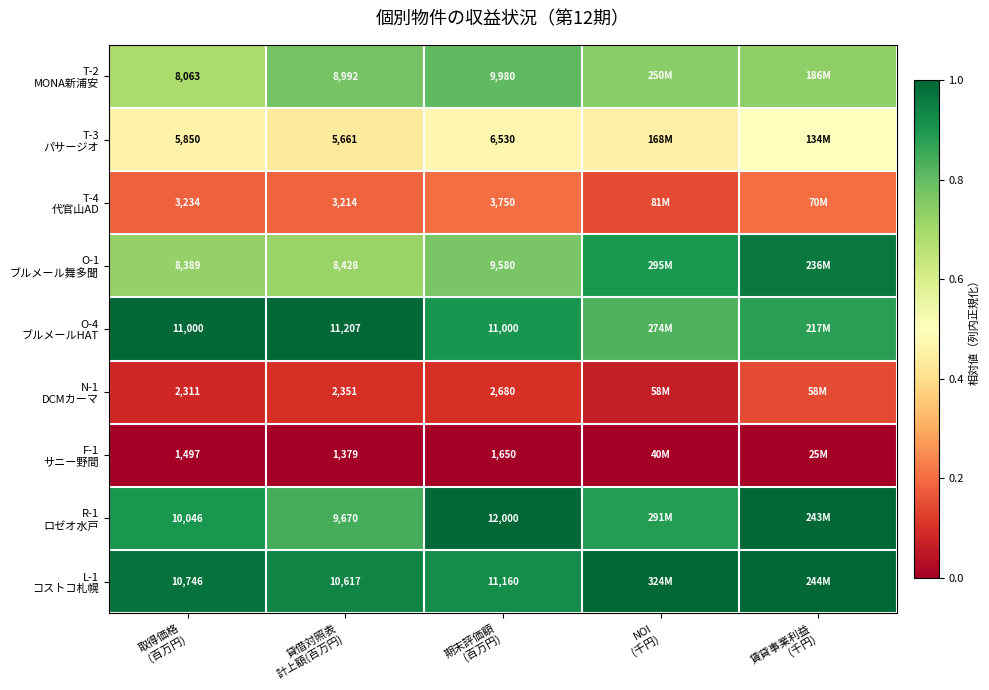

Is the value of L-1 コストコ札幌 at 賃貸事業利益 (千円) greater than the value of F-1 サニー野間 at 賃貸事業利益 (千円)?

Yes